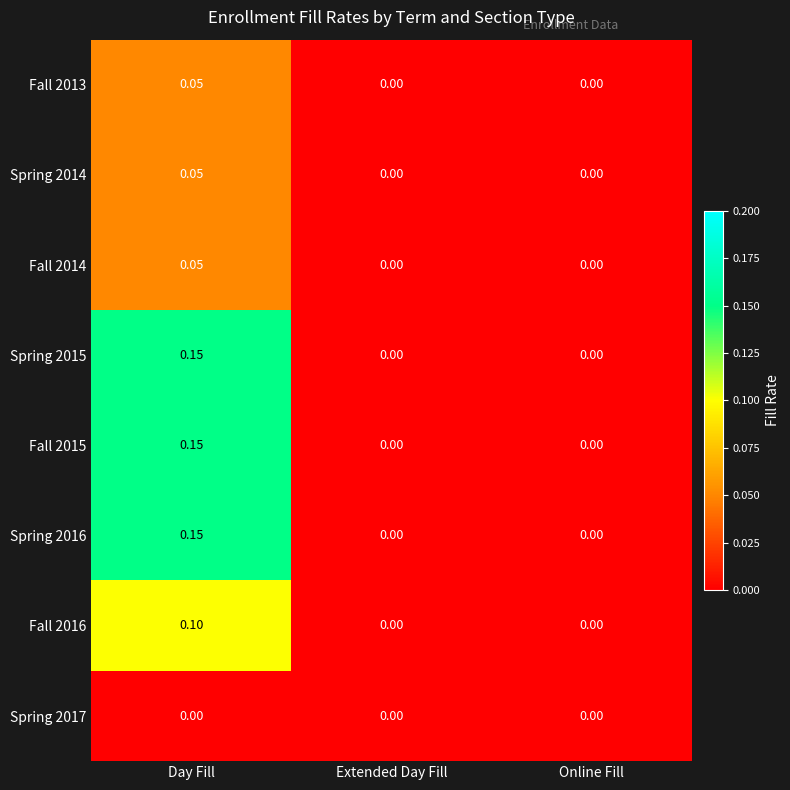

At which category is the sum across all series the highest?

Day Fill